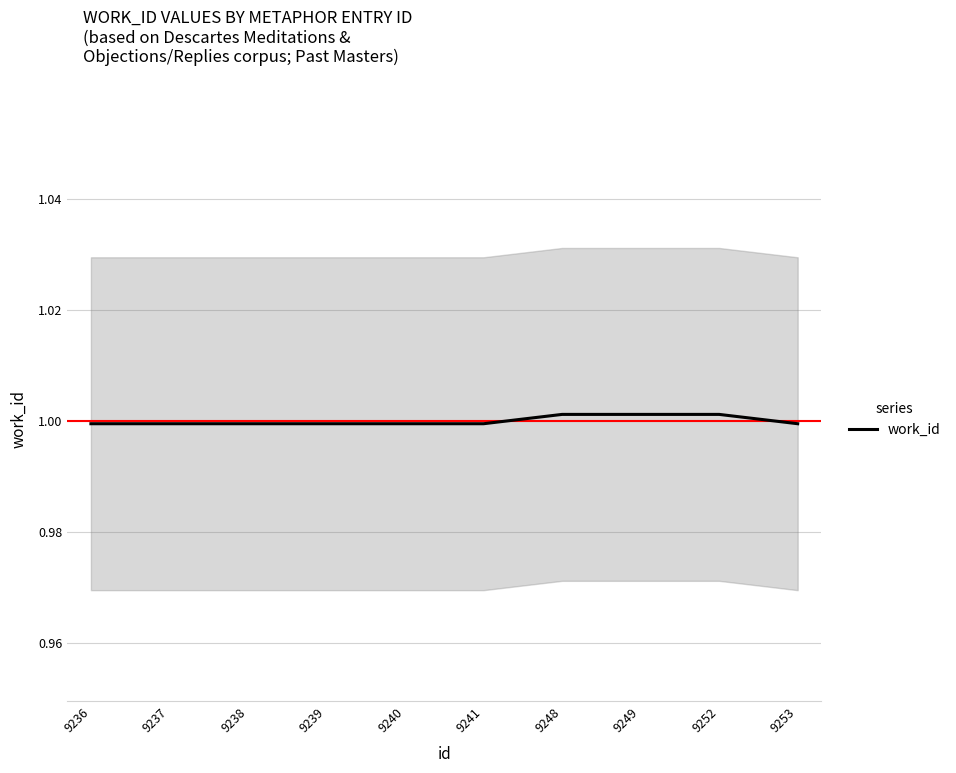

Count the number of categories in the chart.

10